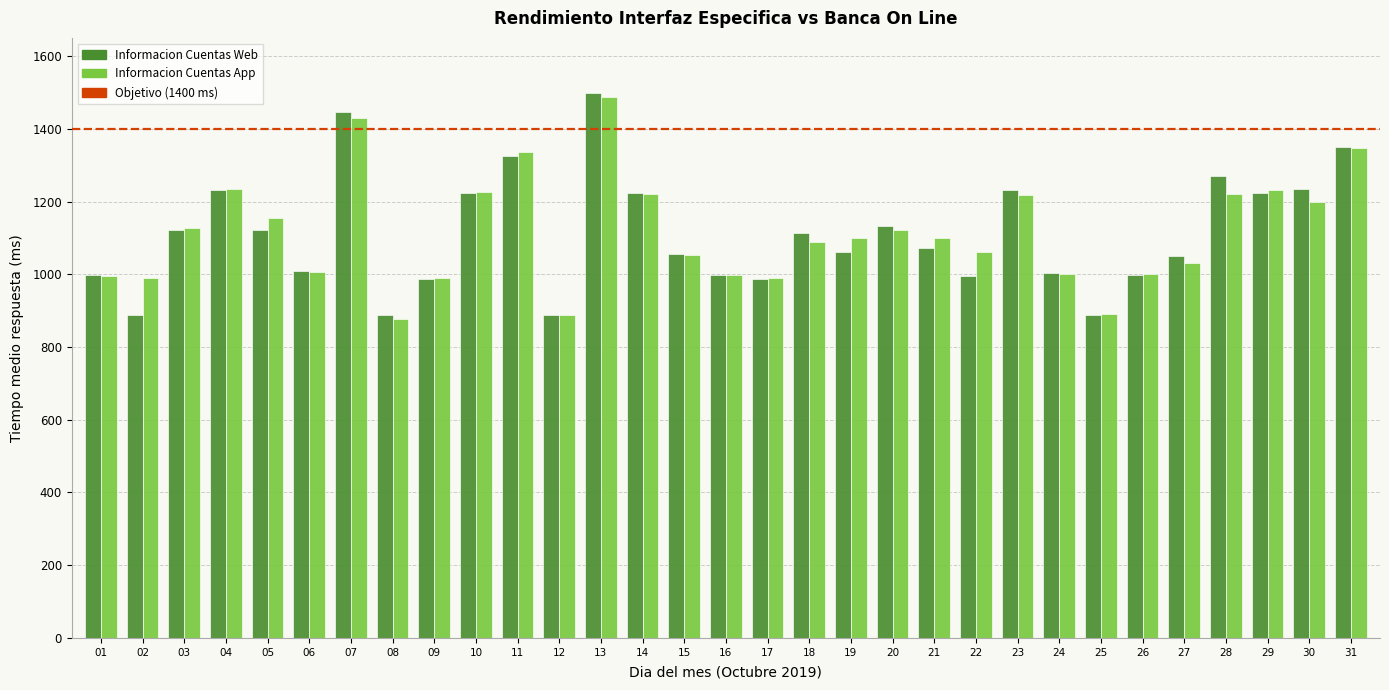

What value does the Informacion Cuentas App series have at 26?

1001.0